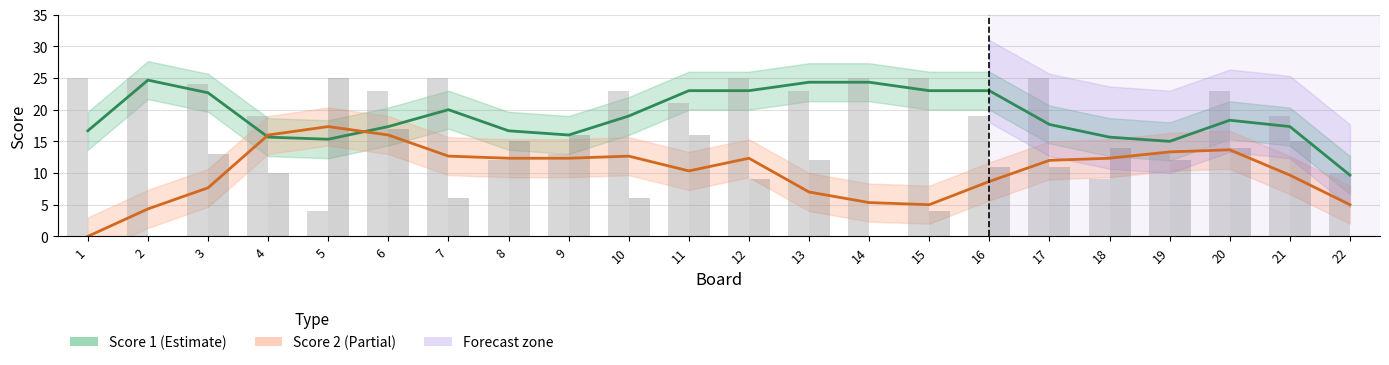

Reading right to left, what are all the values shown in this chart?

Score 1: 9.7	17.3	18.3	15.0	15.7	17.7	23.0	23.0	24.3	24.3	23.0	23.0	19.0	16.0	16.7	20.0	17.3	15.3	15.7	22.7	24.7	16.7
Score 2: 5.0	9.7	13.7	13.3	12.3	12.0	8.7	5.0	5.3	7.0	12.3	10.3	12.7	12.3	12.3	12.7	16.0	17.3	16.0	7.7	4.3	0.0